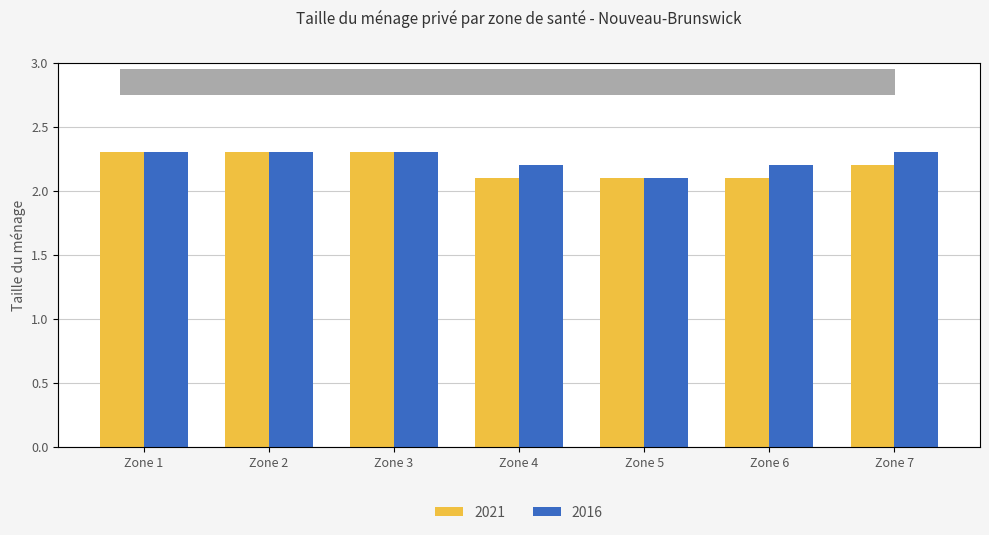

Reading right to left, transcribe all the data shown in this chart.

2021: 2.2	2.1	2.1	2.1	2.3	2.3	2.3
2016: 2.3	2.2	2.1	2.2	2.3	2.3	2.3